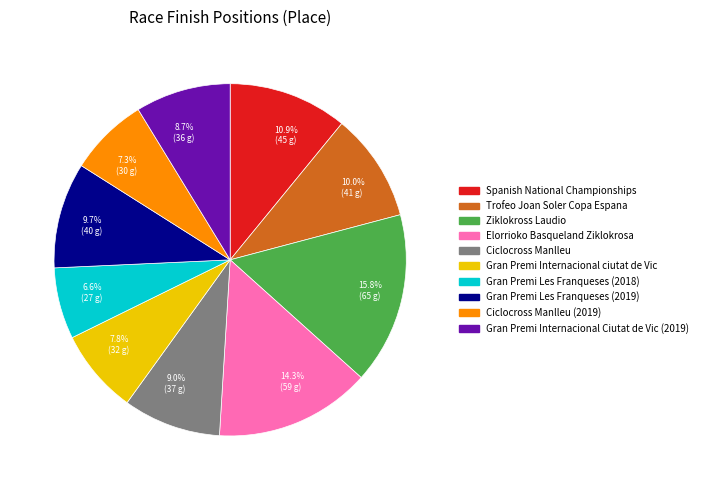

Count the number of slices in the pie.

10